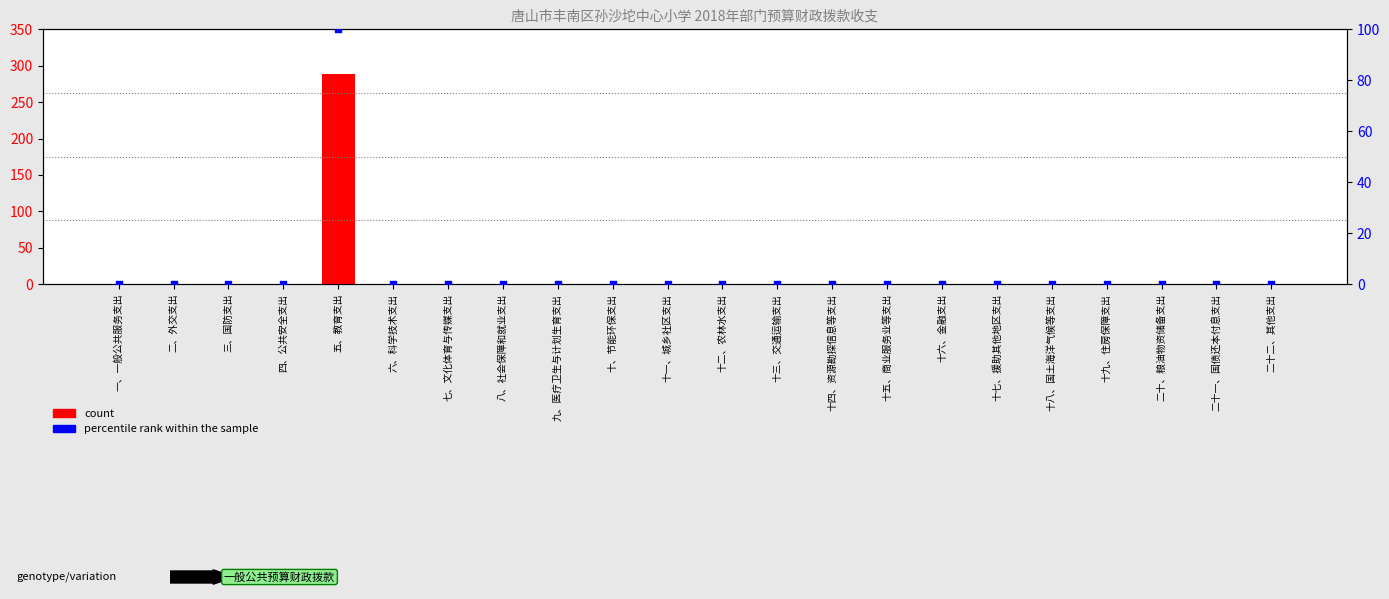

What are all the series names shown in the legend?

count, percentile rank within the sample